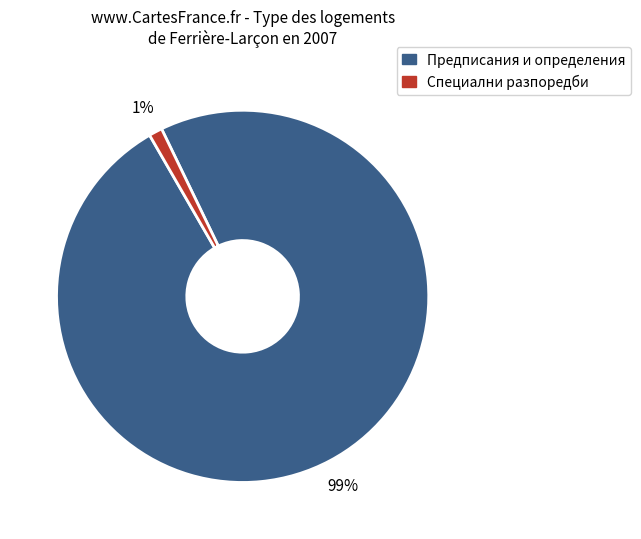

To the nearest percent, what is the difference between the largest and smallest slice percentages?

98%